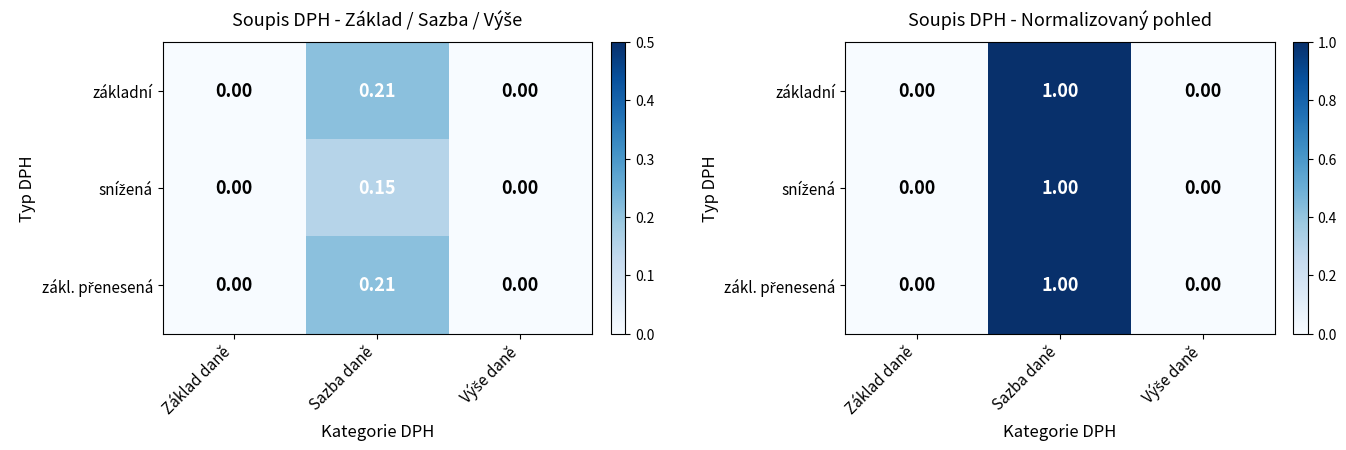

Which series has the largest total across all categories?

základní